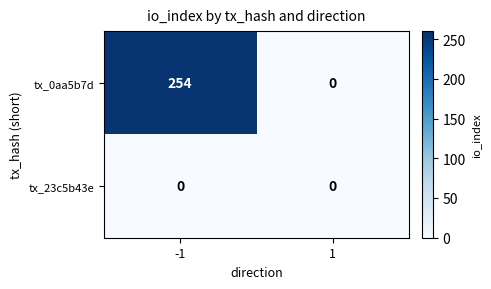

Rank the categories by tx_0aa5b7d value from highest to lowest.

-1, 1